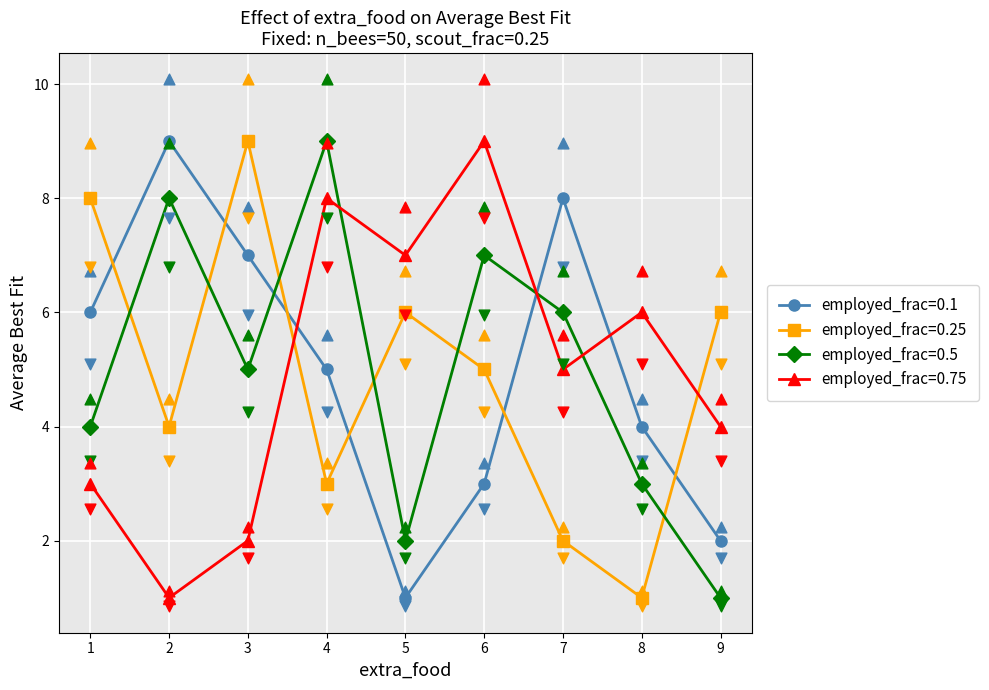

Is the value of employed_frac=0.1 at 6 greater than the value of employed_frac=0.25 at 6?

No